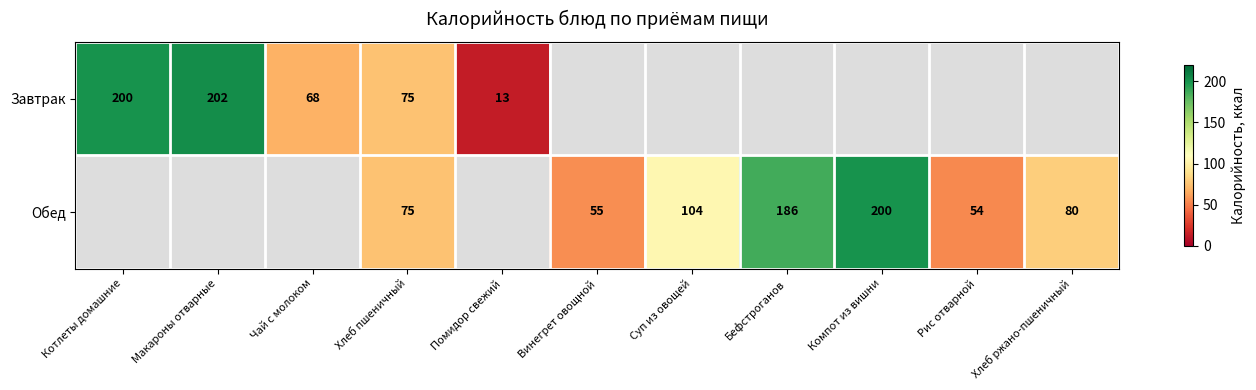

Is it true that Обед equals 54 at Рис отварной?

True